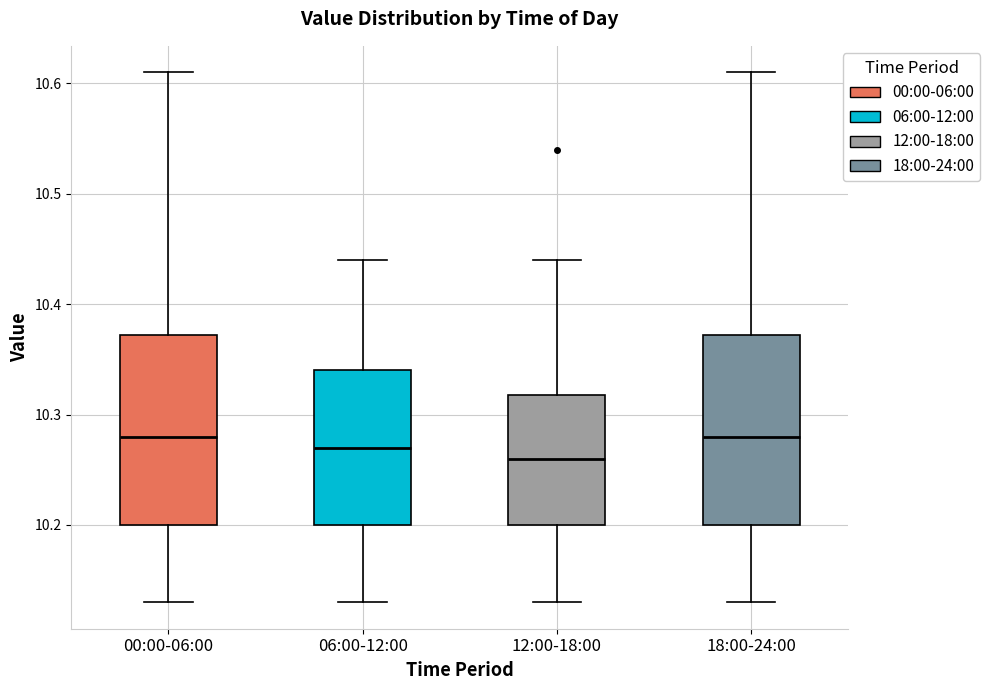

Reading left to right, read every box against the y-axis: the position of its median line, the range the box covers, and the ends of its whiskers. The values are not printed on the chart, so give them approximately, as read against the axis.

00:00-06:00: median 10.28, box 10.20 to 10.37, whiskers 10.13 to 10.61
06:00-12:00: median 10.27, box 10.20 to 10.34, whiskers 10.13 to 10.44
12:00-18:00: median 10.26, box 10.20 to 10.32, whiskers 10.13 to 10.44
18:00-24:00: median 10.28, box 10.20 to 10.37, whiskers 10.13 to 10.61